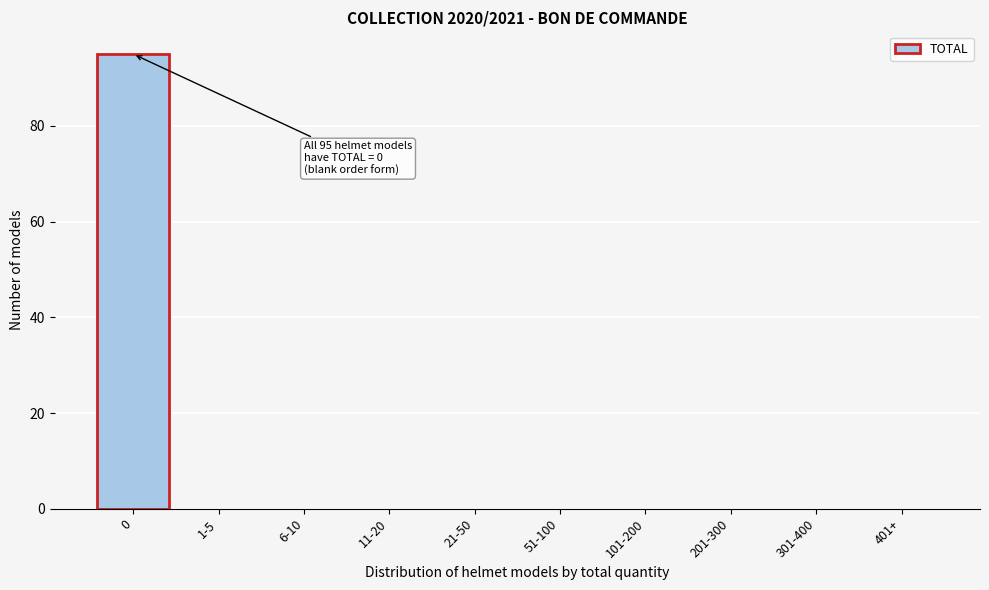

Reading left to right, list all the values displayed in this chart.

0=95	1-5=0	6-10=0	11-20=0	21-50=0	51-100=0	101-200=0	201-300=0	301-400=0	401+=0